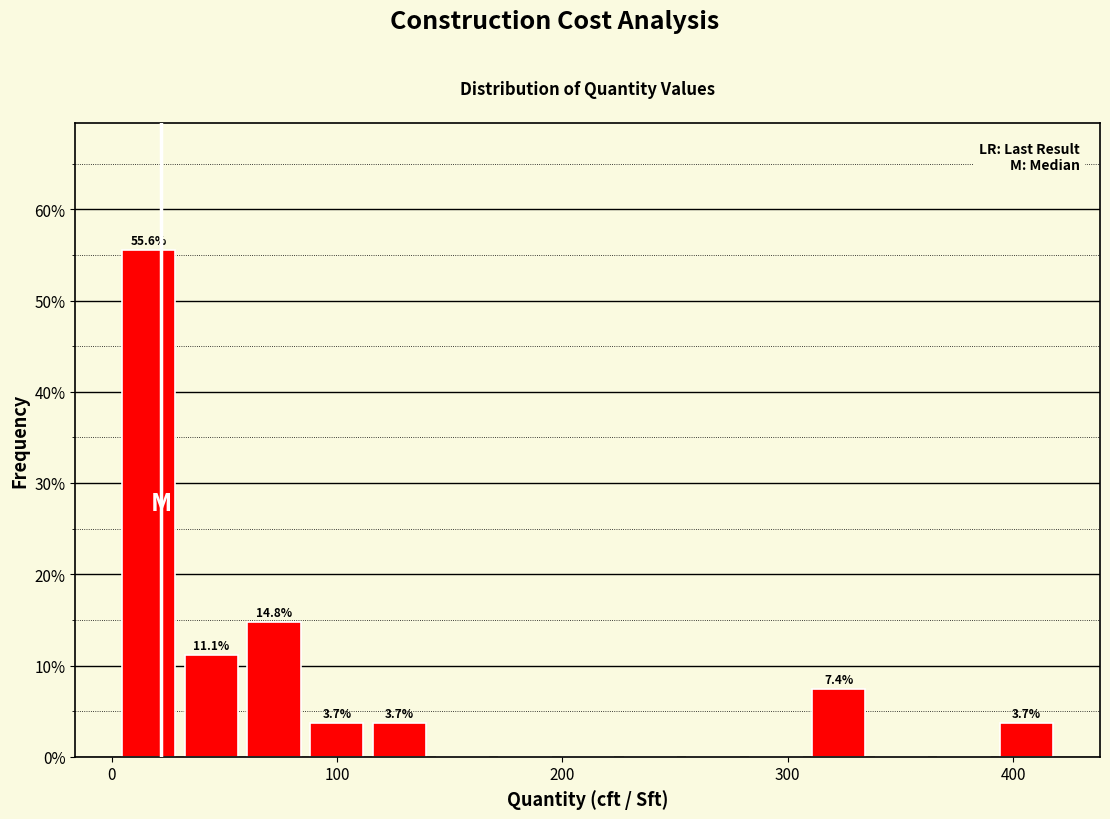

Around what value on the x-axis is the tallest bar? Give the approximate position of its centre, as read against the axis.

20